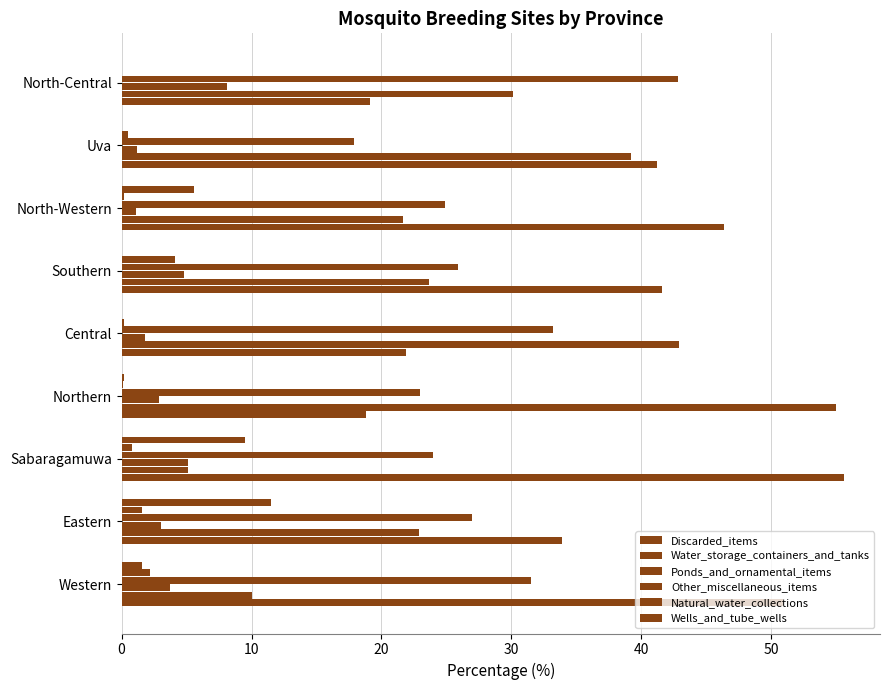

How many data points does each series have?

9